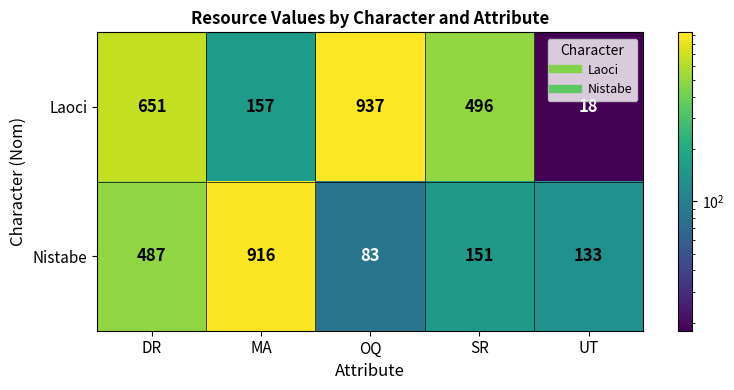

Reading left to right, extract all data points from this chart.

Laoci: 651	157	937	496	18
Nistabe: 487	916	83	151	133